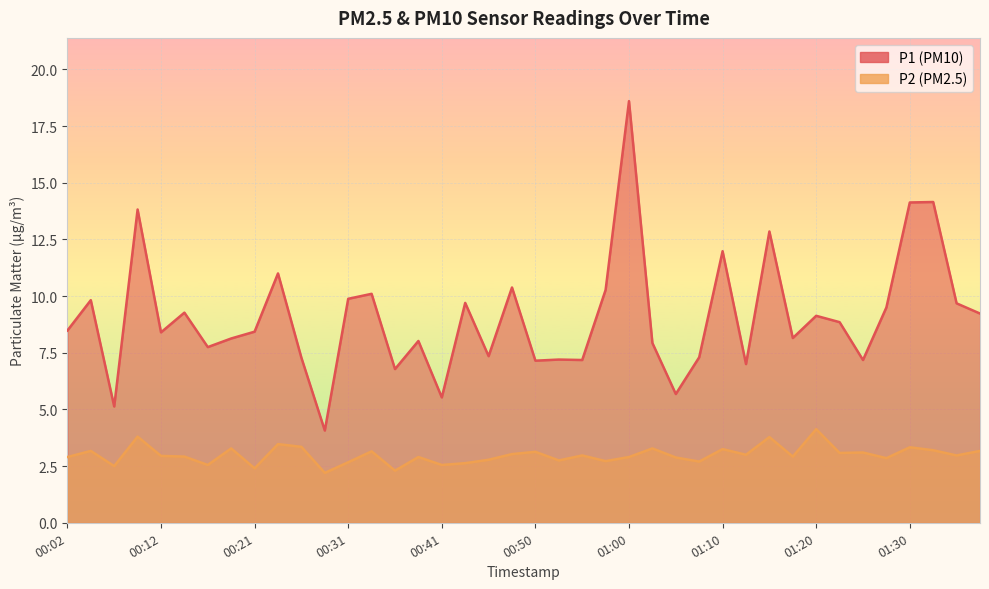

Which series has the largest range (max minus min)?

P1